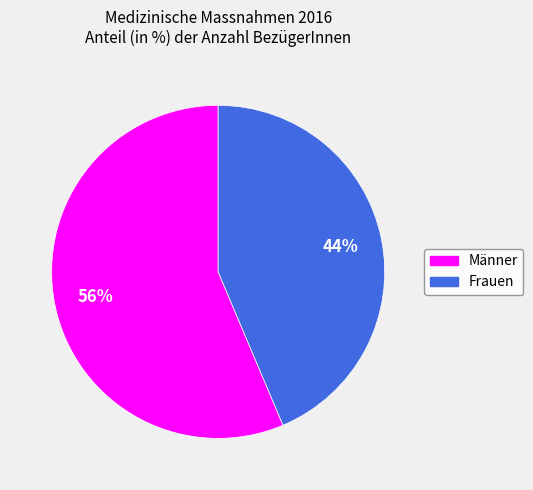

Combined, do Frauen and Männer account for over 50%?

Yes